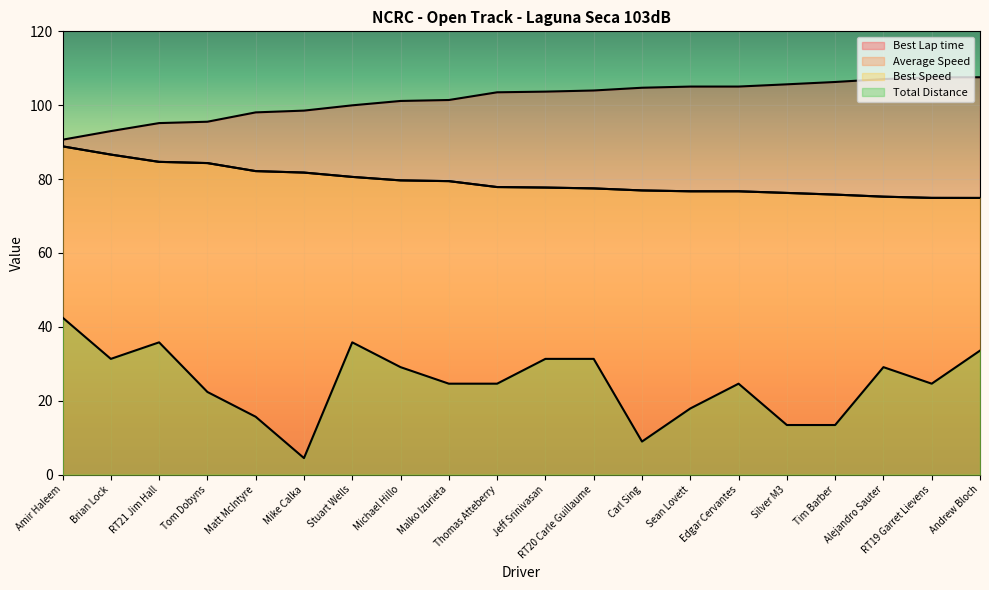

What is the difference between the maximum and minimum values in the Best Lap time series?

16.9